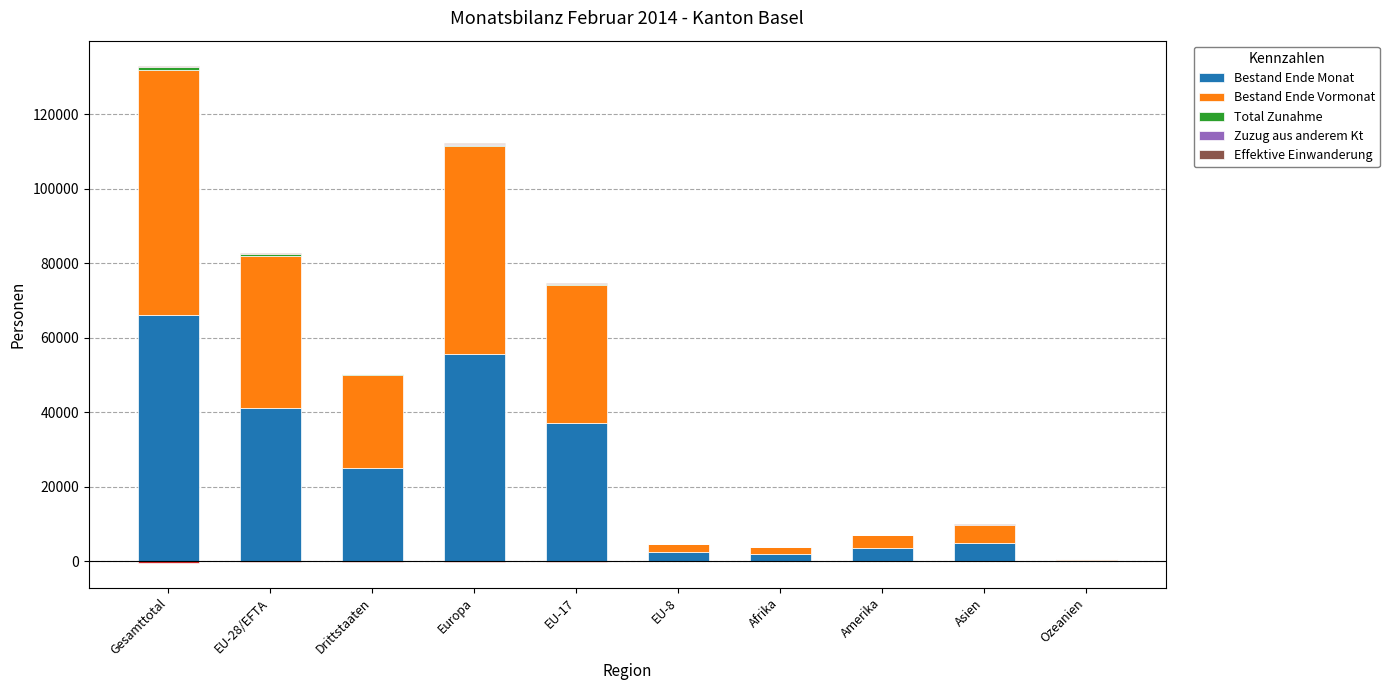

What is the sum of the Zuzug aus anderem Kt values at Ozeanien and Europa?

113